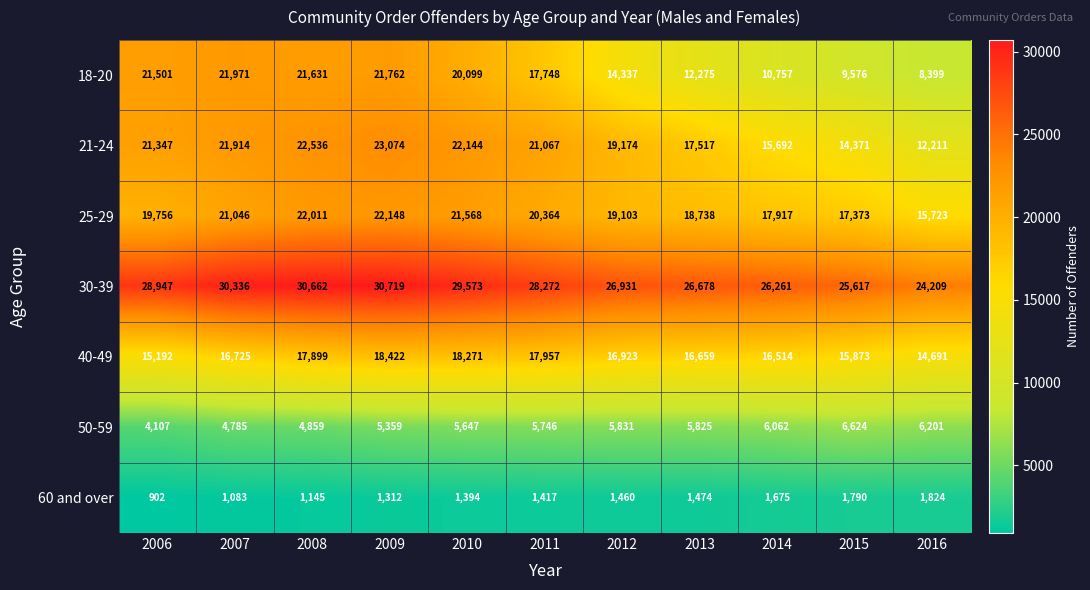

At 2016, list the series in order from largest to smallest.

30-39, 25-29, 40-49, 21-24, 18-20, 50-59, 60 and over